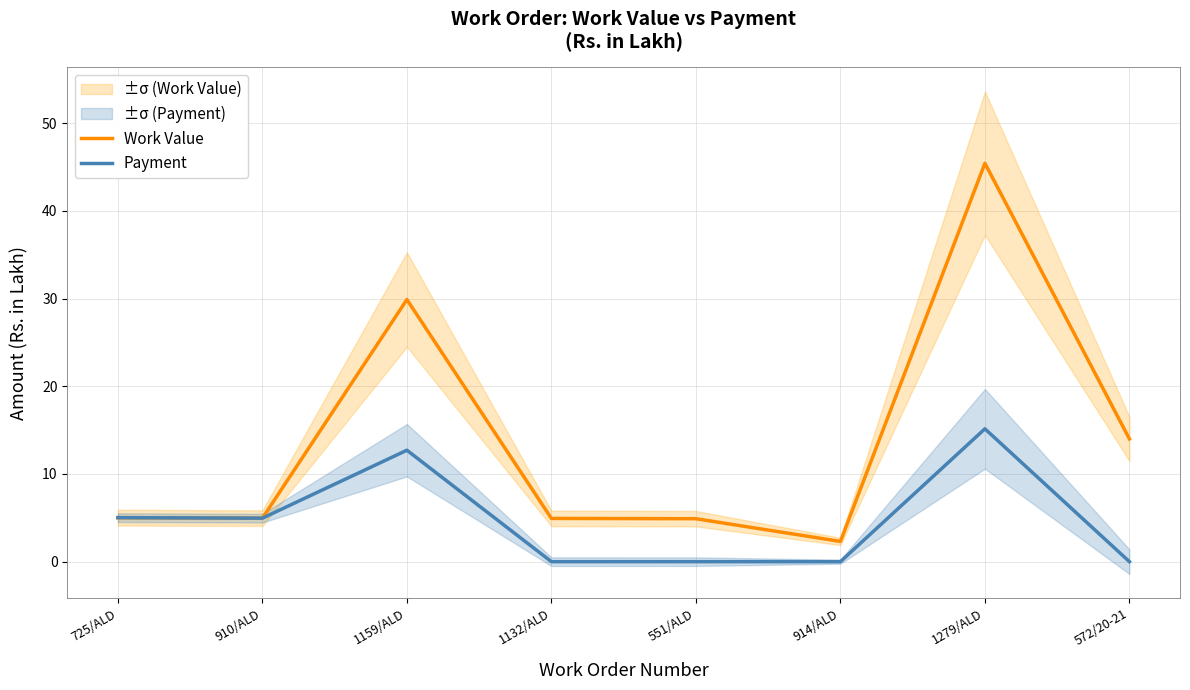

What is the difference between the Payment values at 910/ALD and 914/ALD?

5.0